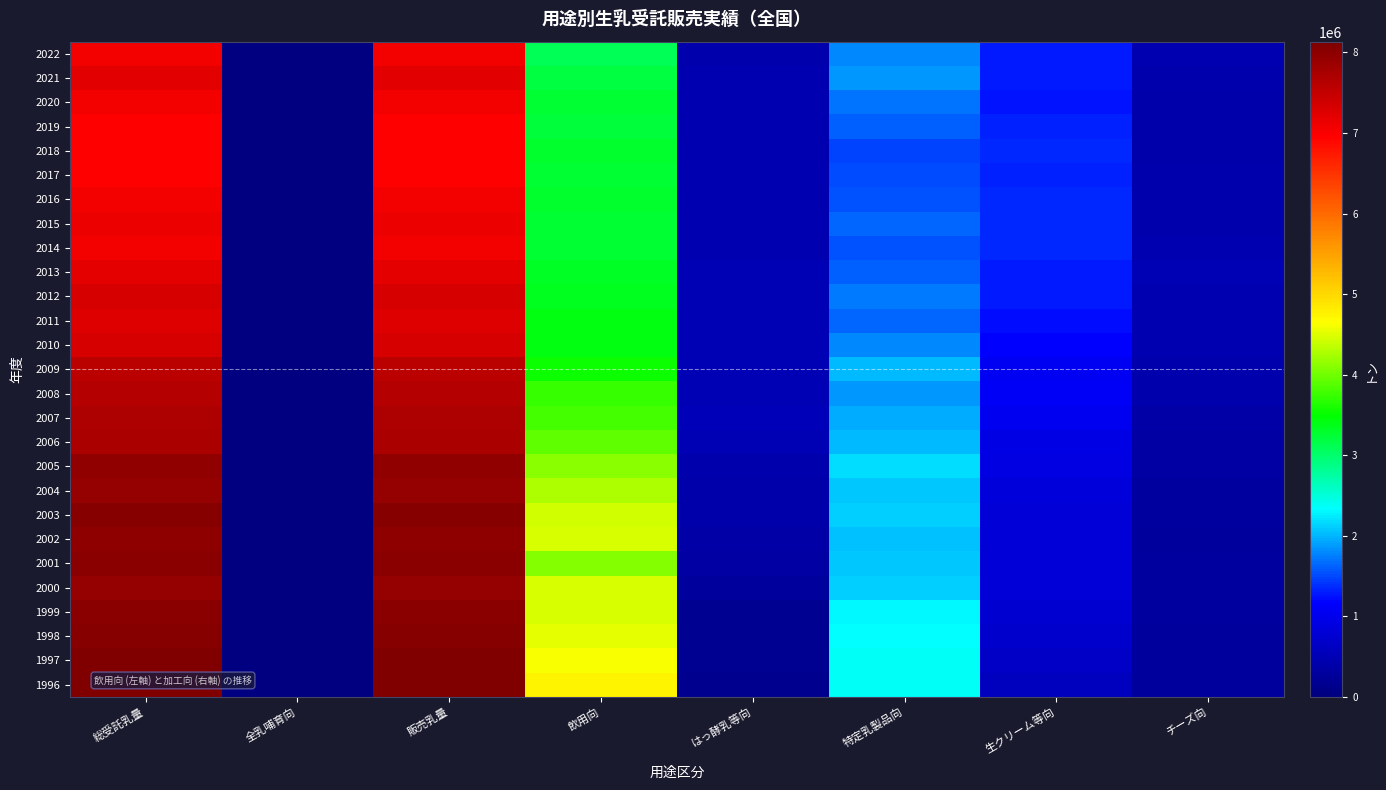

What is the spread (max minus min) of values at チーズ向?

210298.7